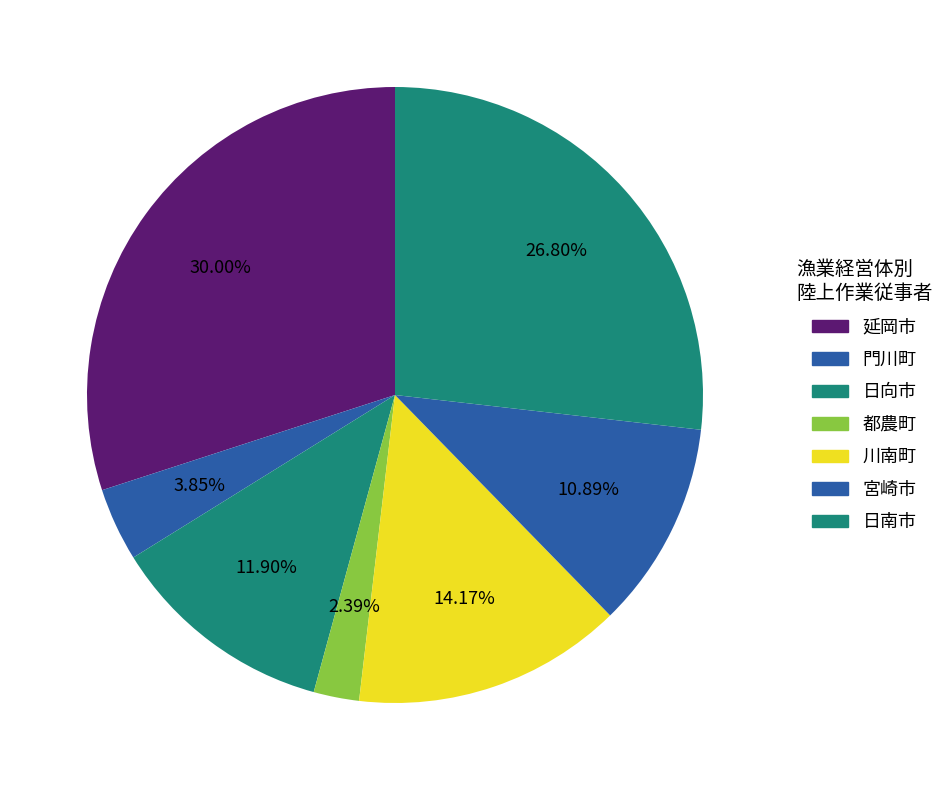

What is the change in value from 延岡市 to 宮崎市?

-472